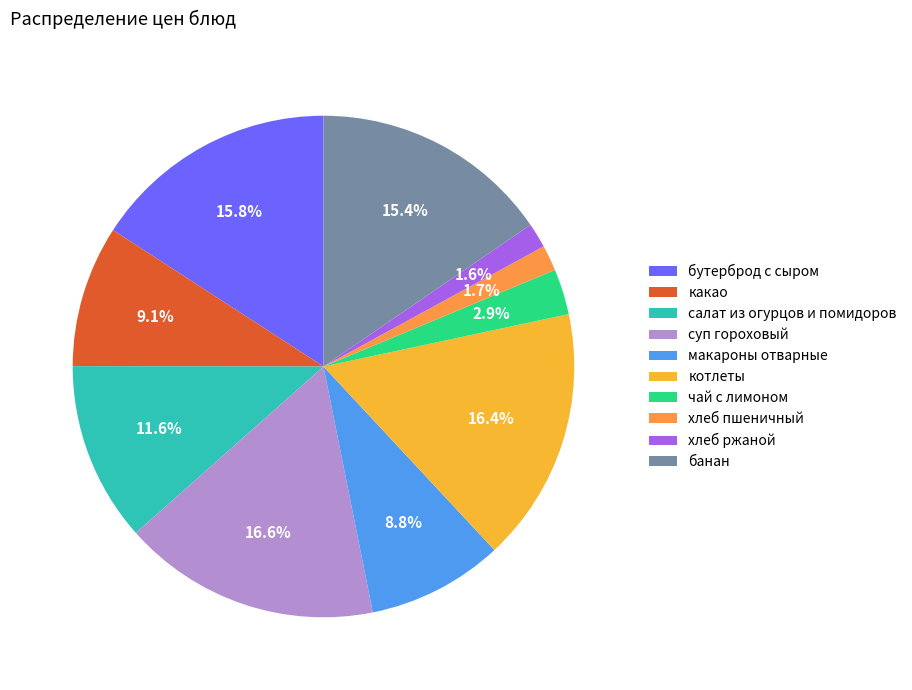

What percentage is NOT represented by суп гороховый?

83.4%